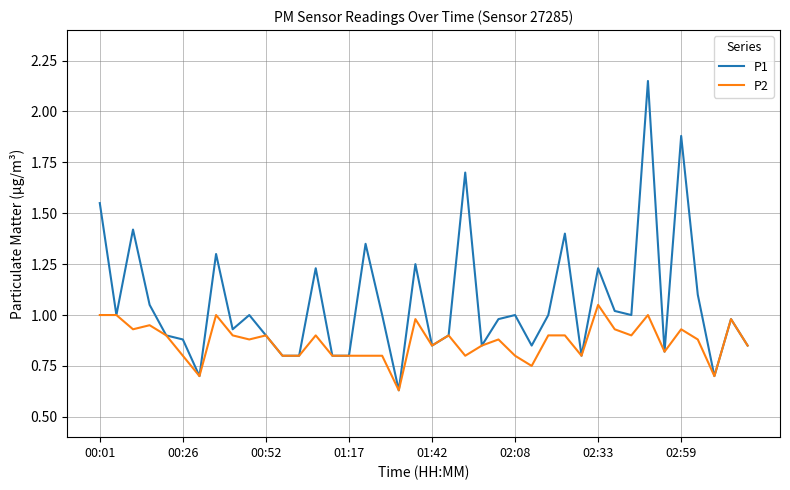

Which series has the largest range (max minus min)?

P1